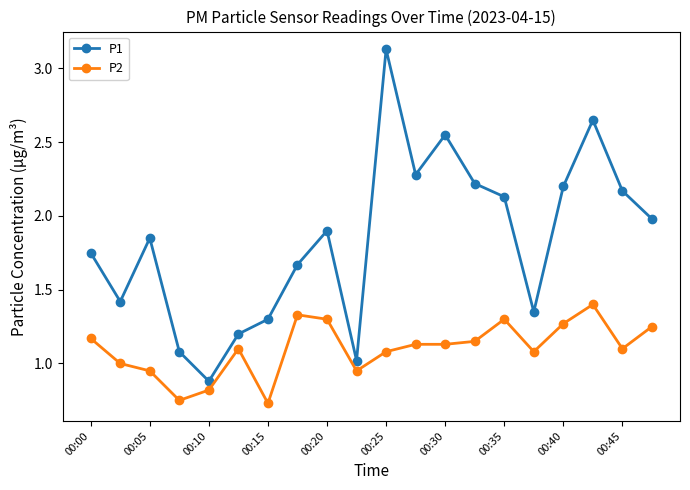

True or false: P1 has more than 2 interior local peaks.

True